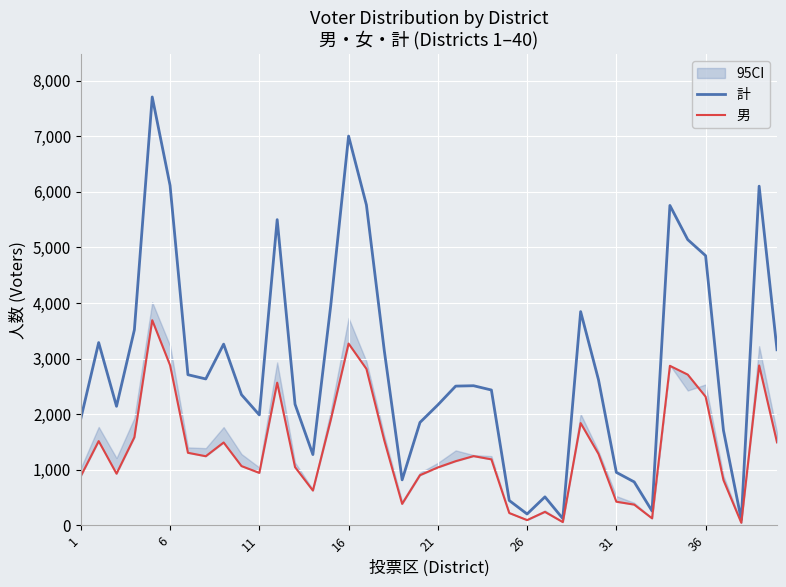

How many lines are shown in the chart?

2